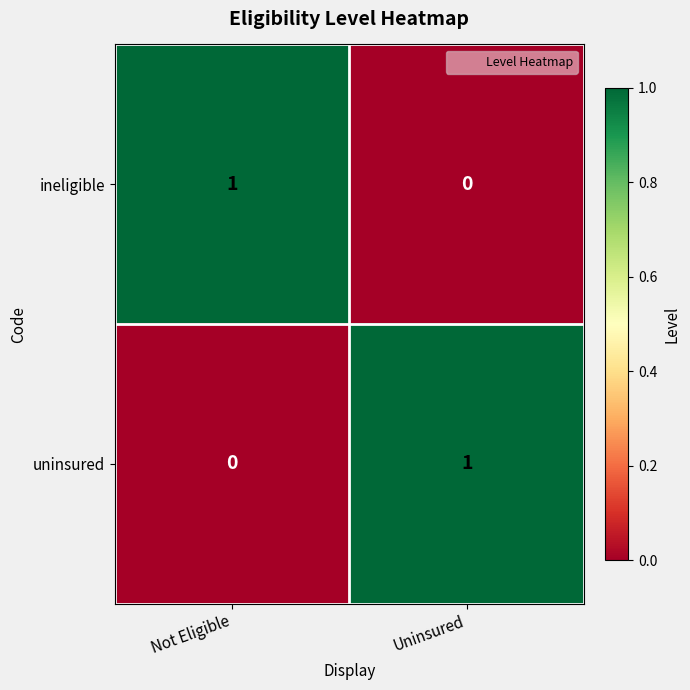

True or false: uninsured has a value of 2 at Uninsured.

False